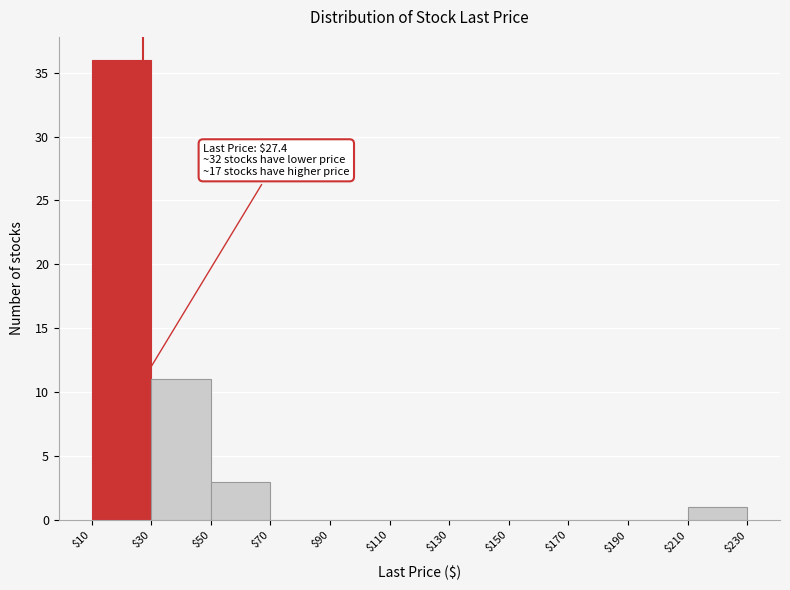

Over which range of the x-axis is the bar tallest?

$10 to $30